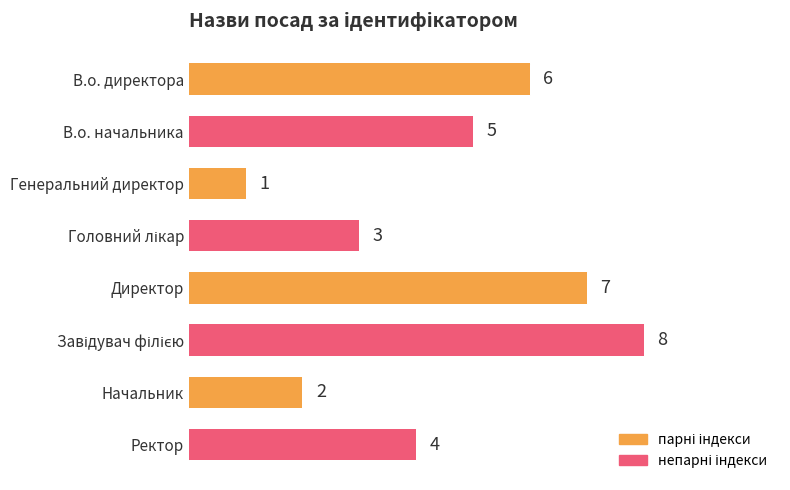

What is the smallest value displayed?

1